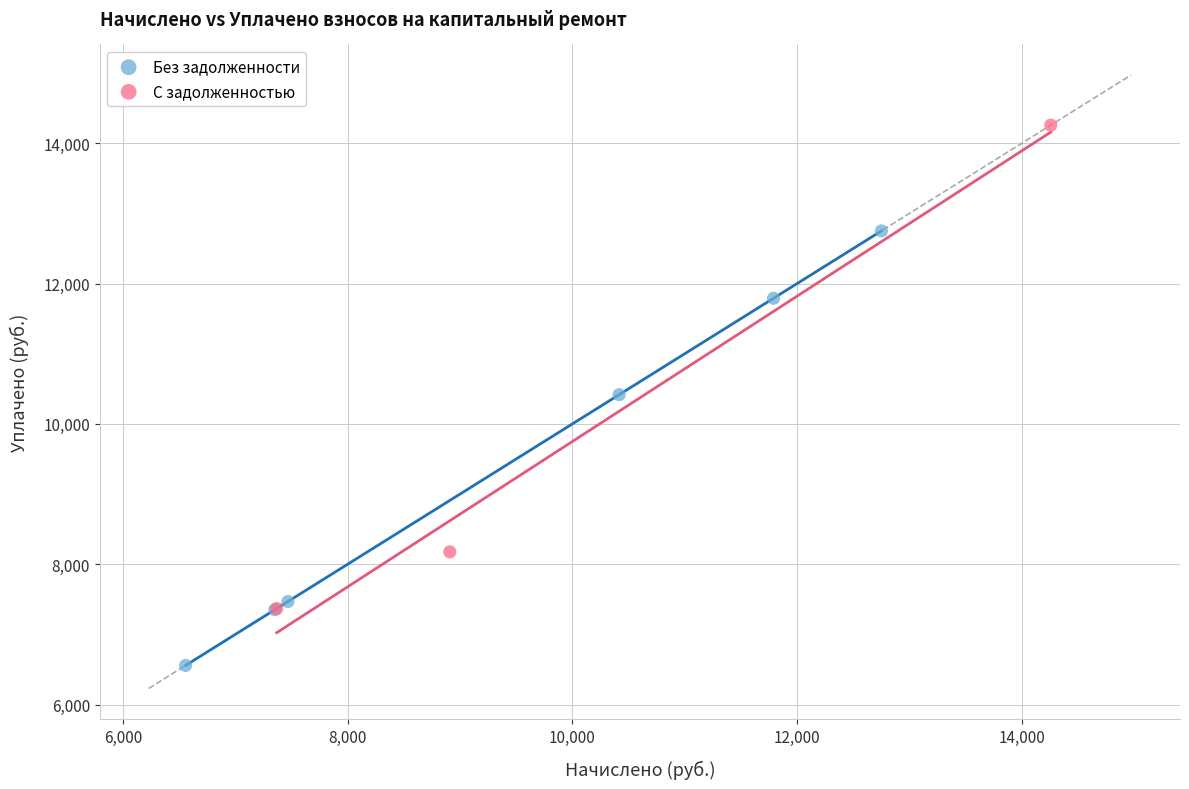

Which series reaches the minimum Y coordinate?

Без задолженности